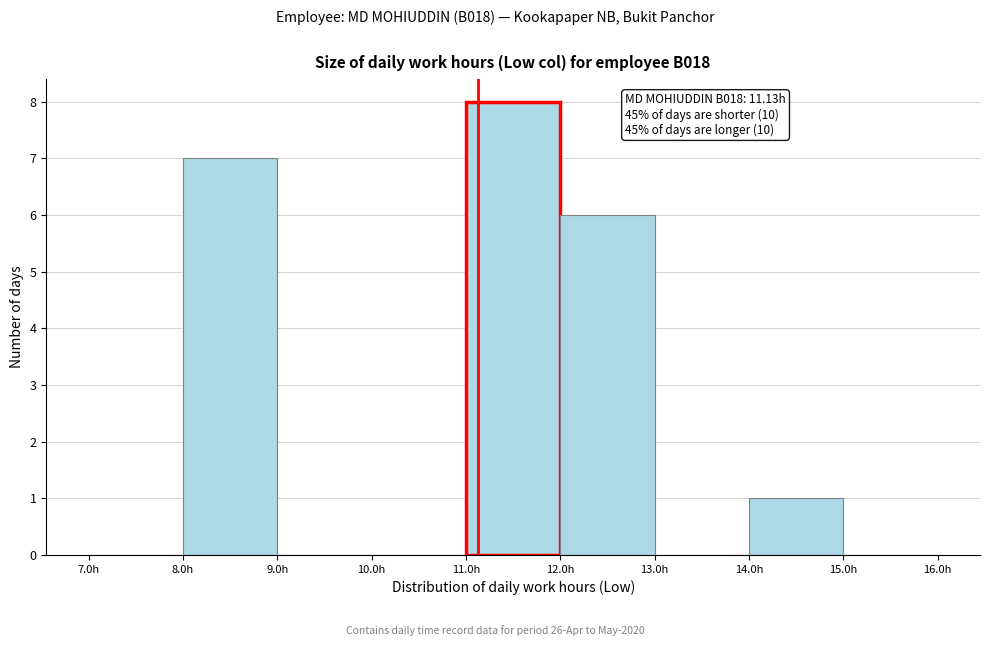

Over which range of the x-axis is the bar tallest?

11 to 12